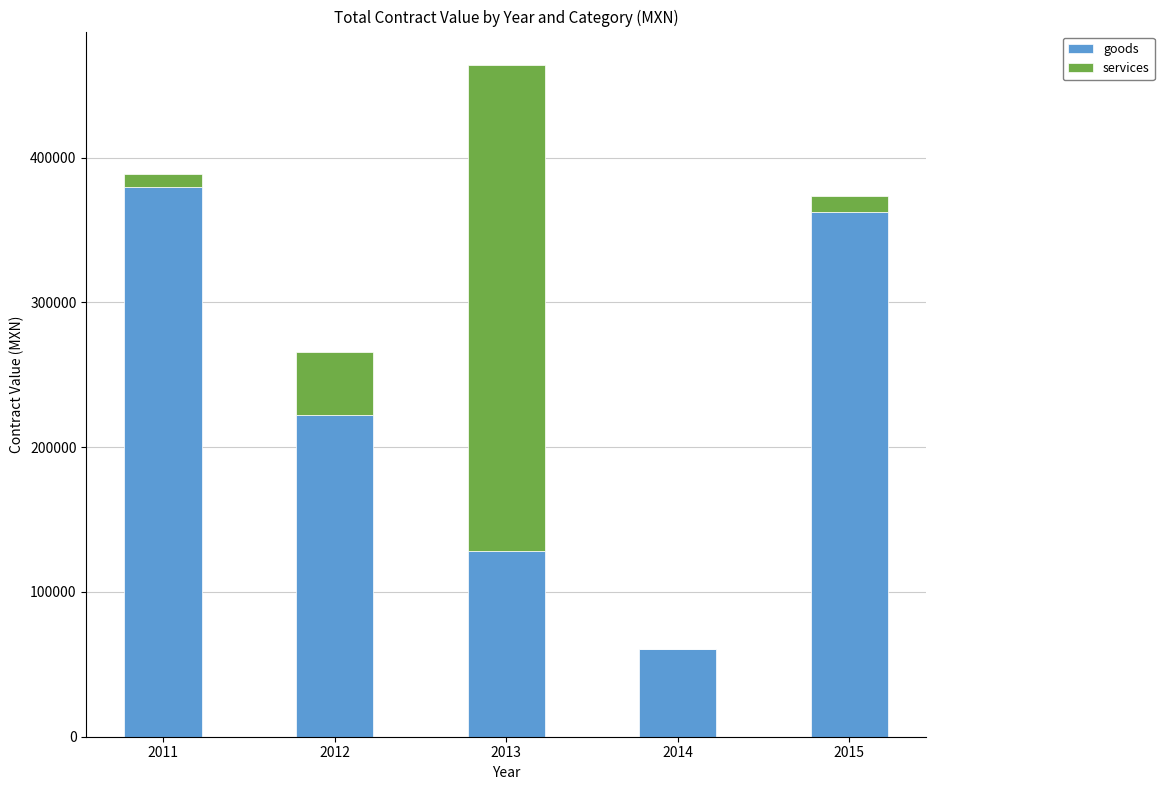

What is the total value across all series at 2012?

265577.5